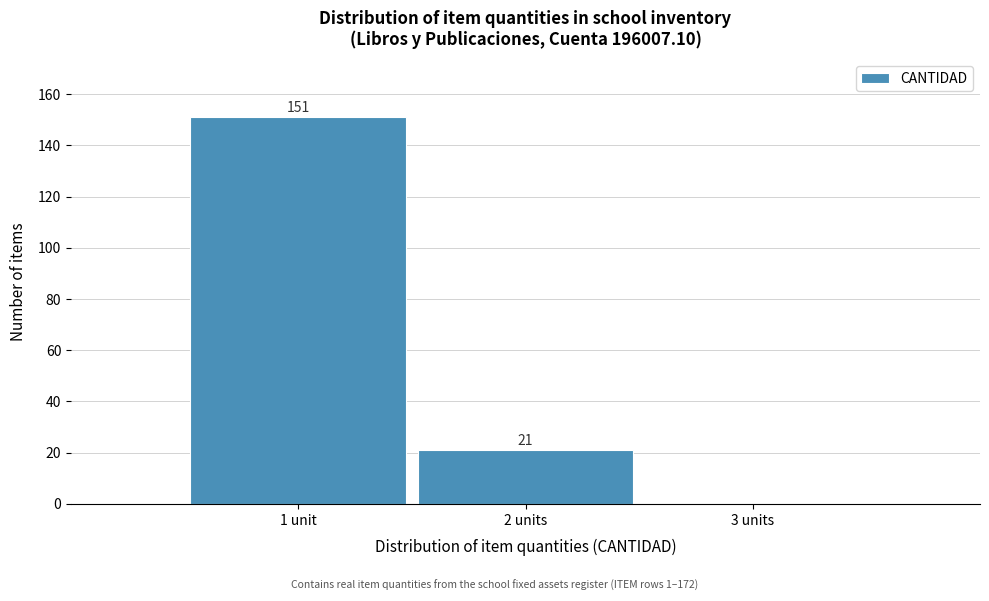

Reading left to right, what are all the values shown in this chart?

1 unit=151	2 units=21	3 units=0